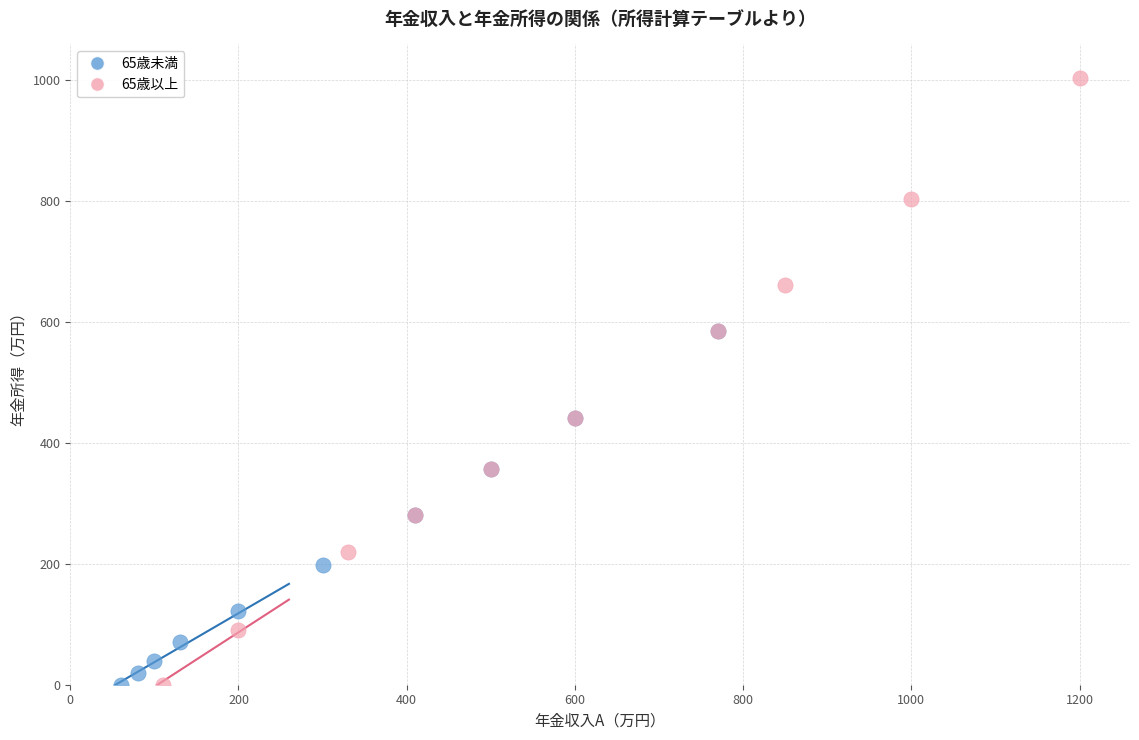

Which series has the largest Y range (max minus min)?

65歳以上